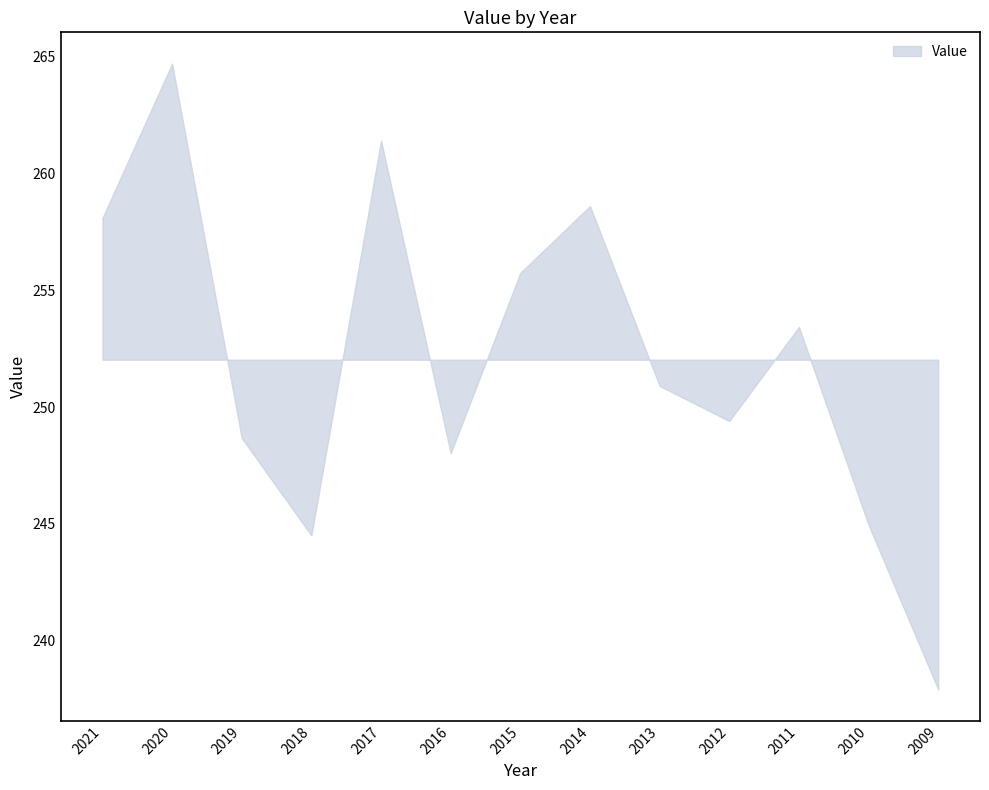

Reading right to left, extract all data points from this chart.

237.9	244.9	253.4	249.4	250.9	258.6	255.8	248.0	261.4	244.5	248.7	264.7	258.1